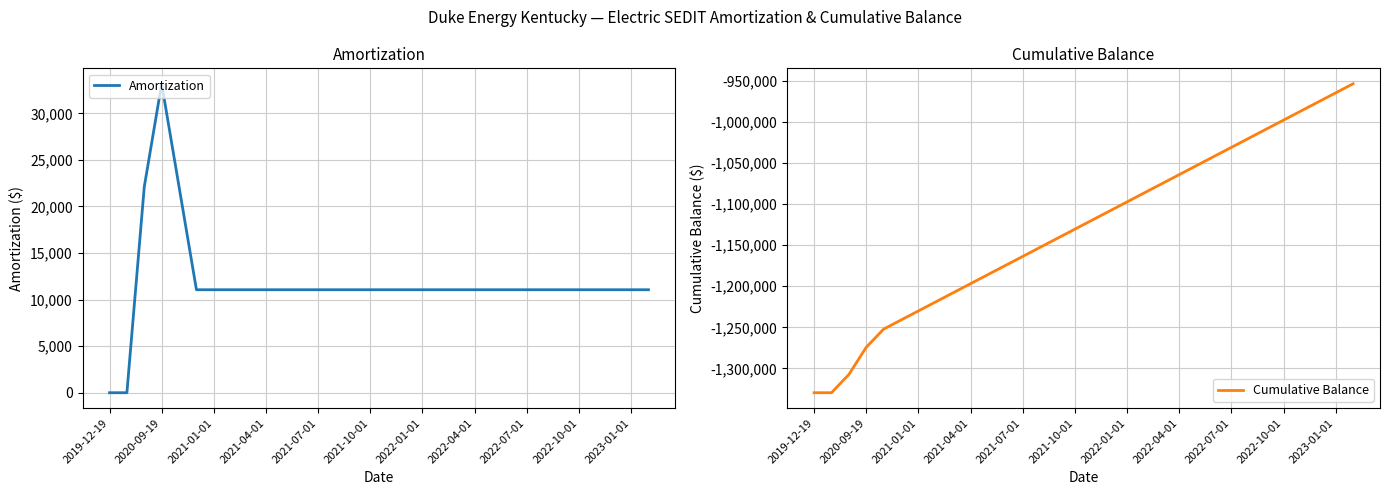

What is the greatest value displayed?

33178.8